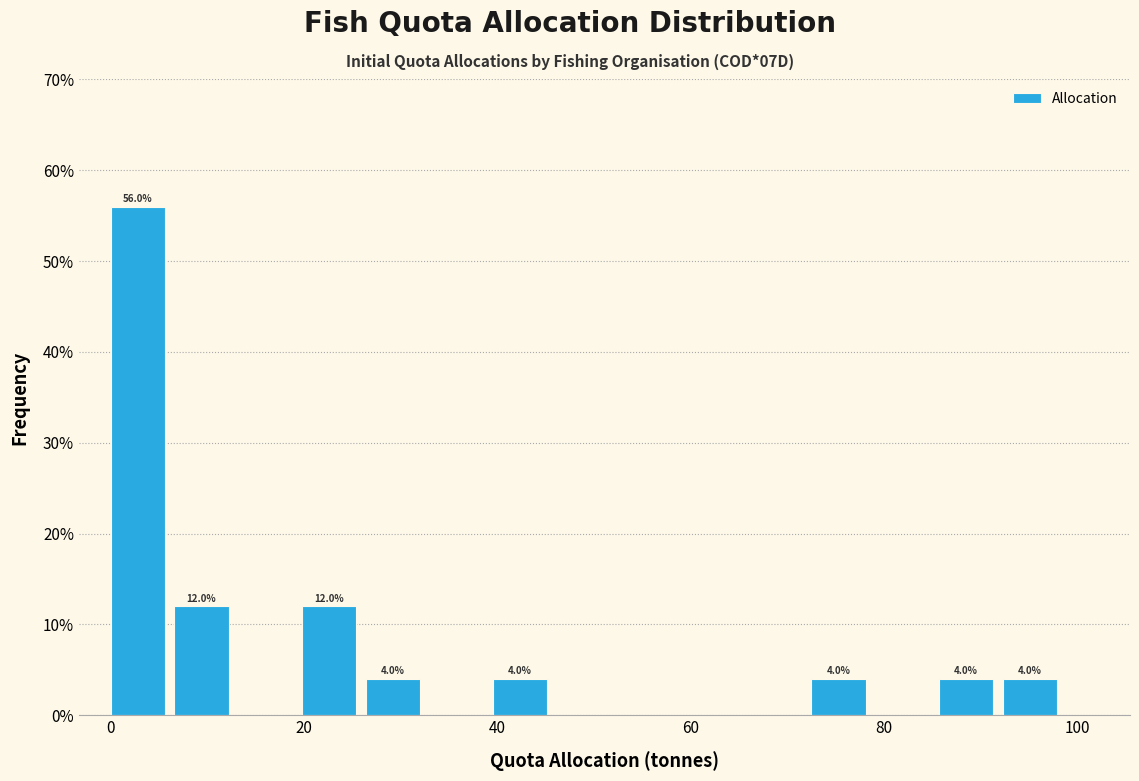

Read against the x-axis, roughly where is the centre of the tallest bar?

2